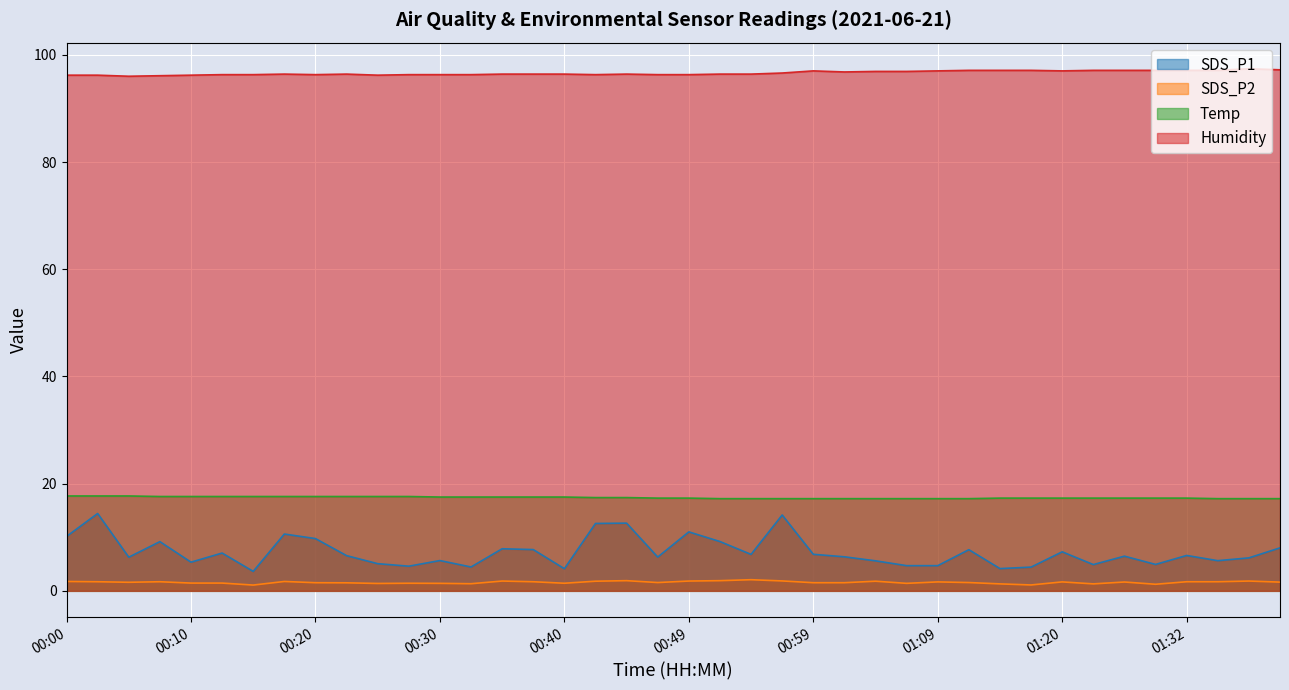

How many lines are shown in the chart?

4